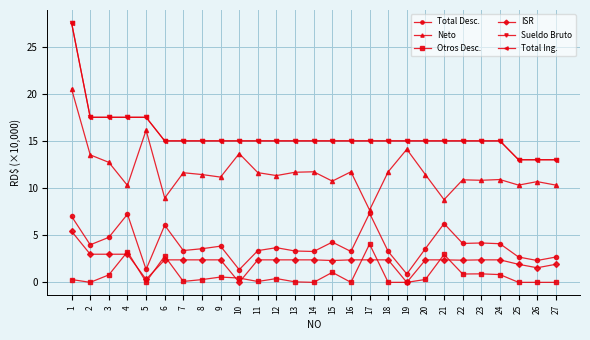

At how many categories does at least one series exceed 26?

1